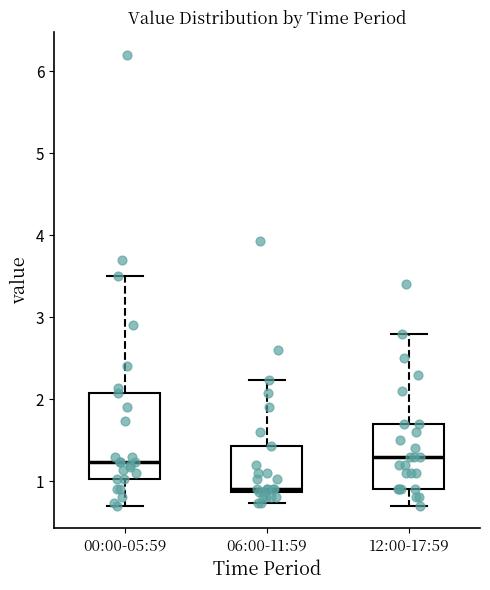

Reading left to right, transcribe this box plot: for each box, give where its median line is, the range the box spans, and where its two whiskers end, as read against the y-axis. The values are not printed on the chart, so give them approximately, as read against the axis.

00:00-05:59: median 1.2, box 1.0 to 2.1, whiskers 0.7 to 3.5
06:00-11:59: median 0.9 (just above the box's lower edge), box 0.9 to 1.4, whiskers 0.7 to 2.2
12:00-17:59: median 1.3, box 0.9 to 1.7, whiskers 0.7 to 2.8